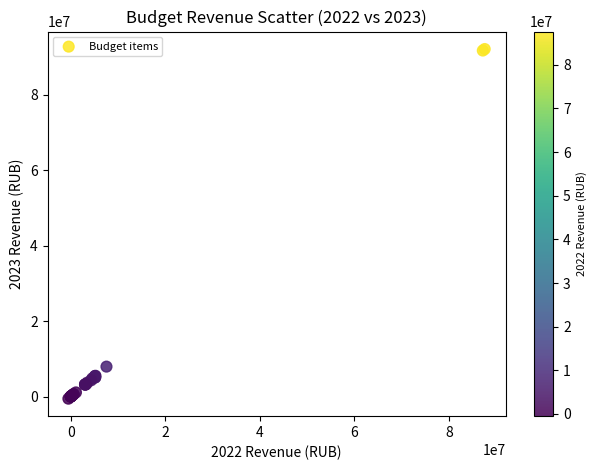

What Y value in the scatter plot is closest to 45791965?

7935850